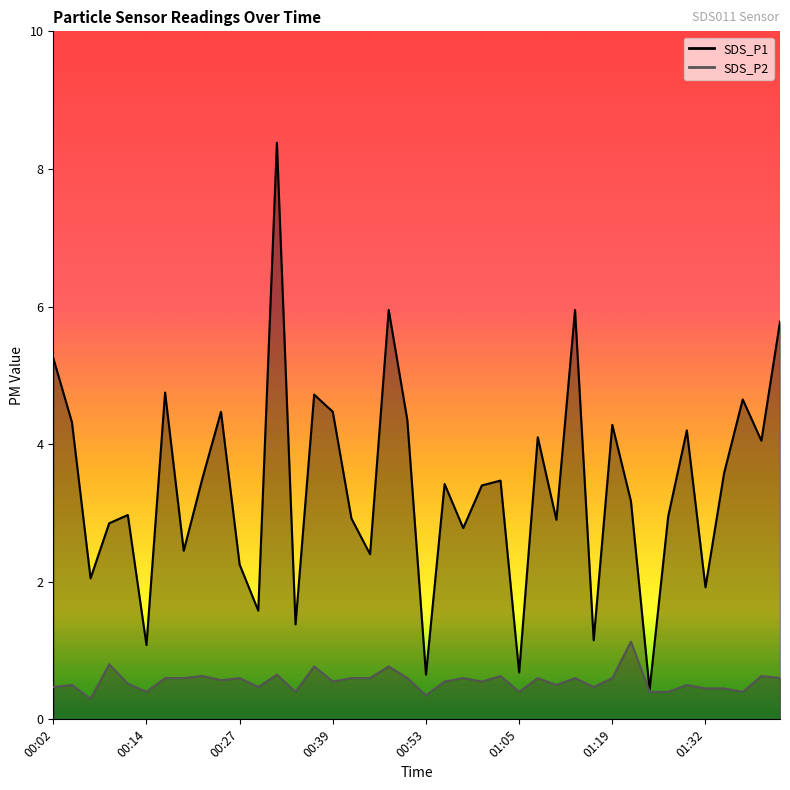

What is the sum of all SDS_P2 values?

22.2